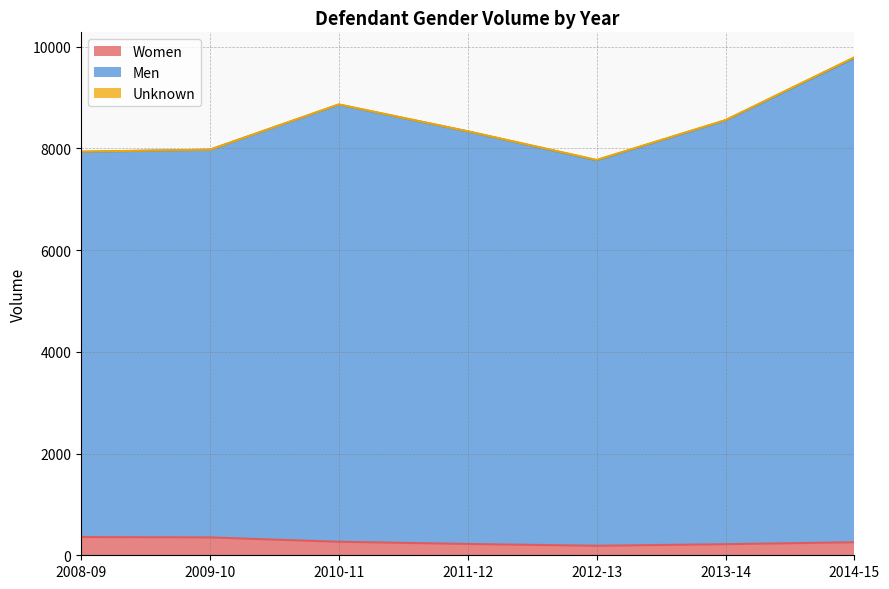

In Men, how many points are higher than both neighbors (excluding endpoints)?

1